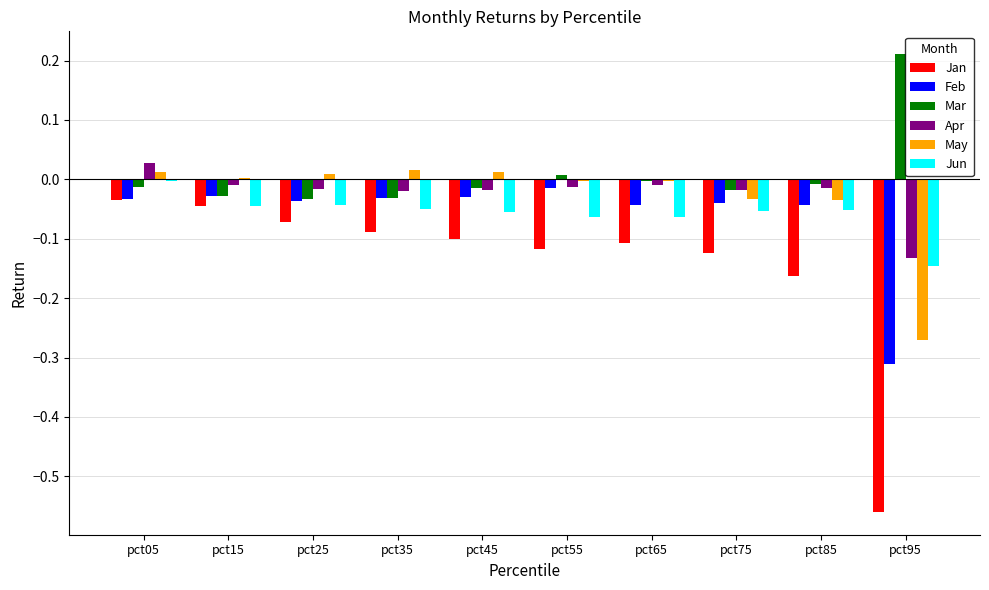

How many groups of bars are there?

10